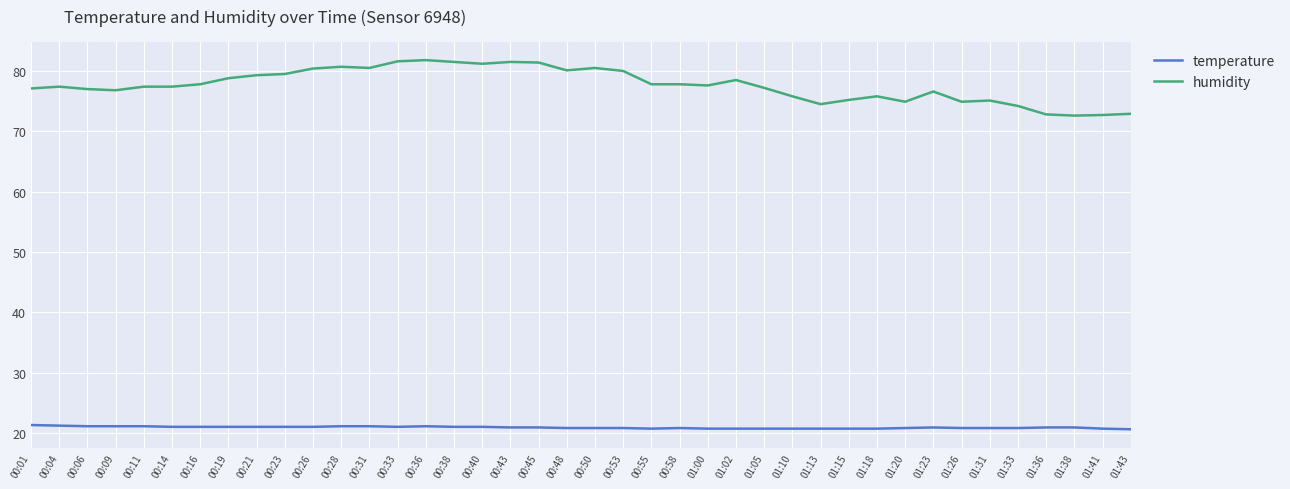

What are all the series names shown in the legend?

temperature, humidity